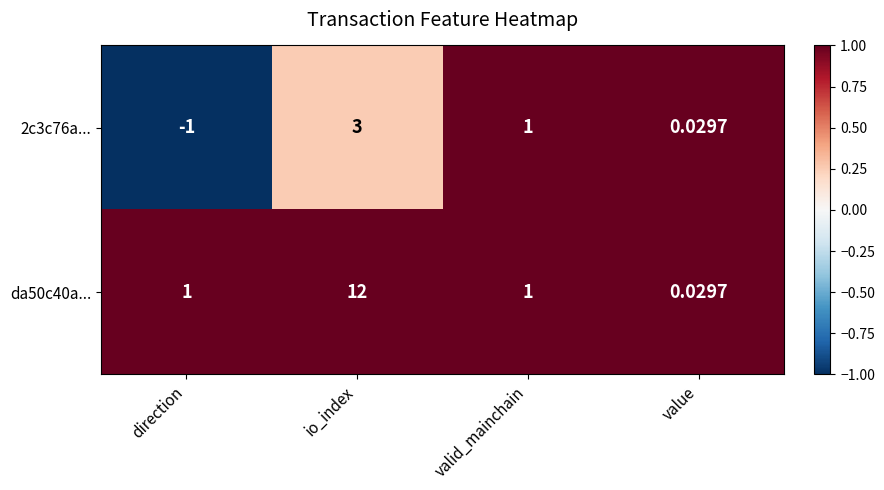

At which label does da50c40a... reach its minimum?

value